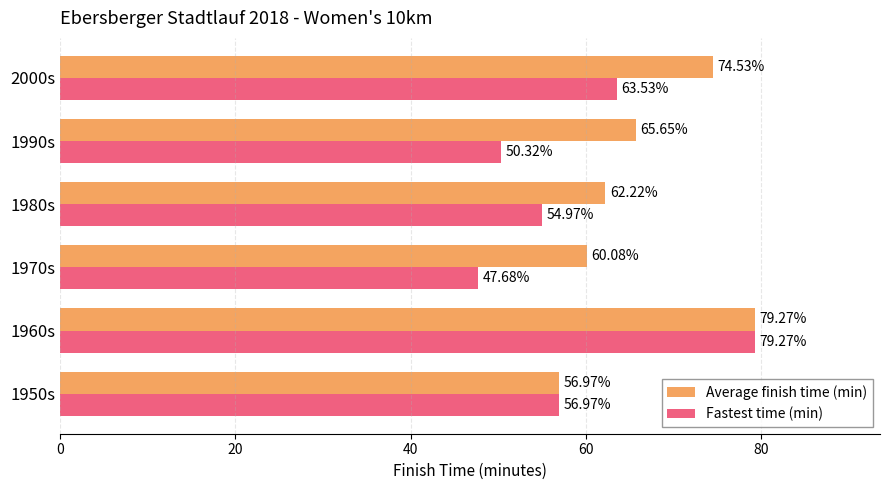

At 1970s, list the series in order from smallest to largest.

Fastest time (min), Average finish time (min)